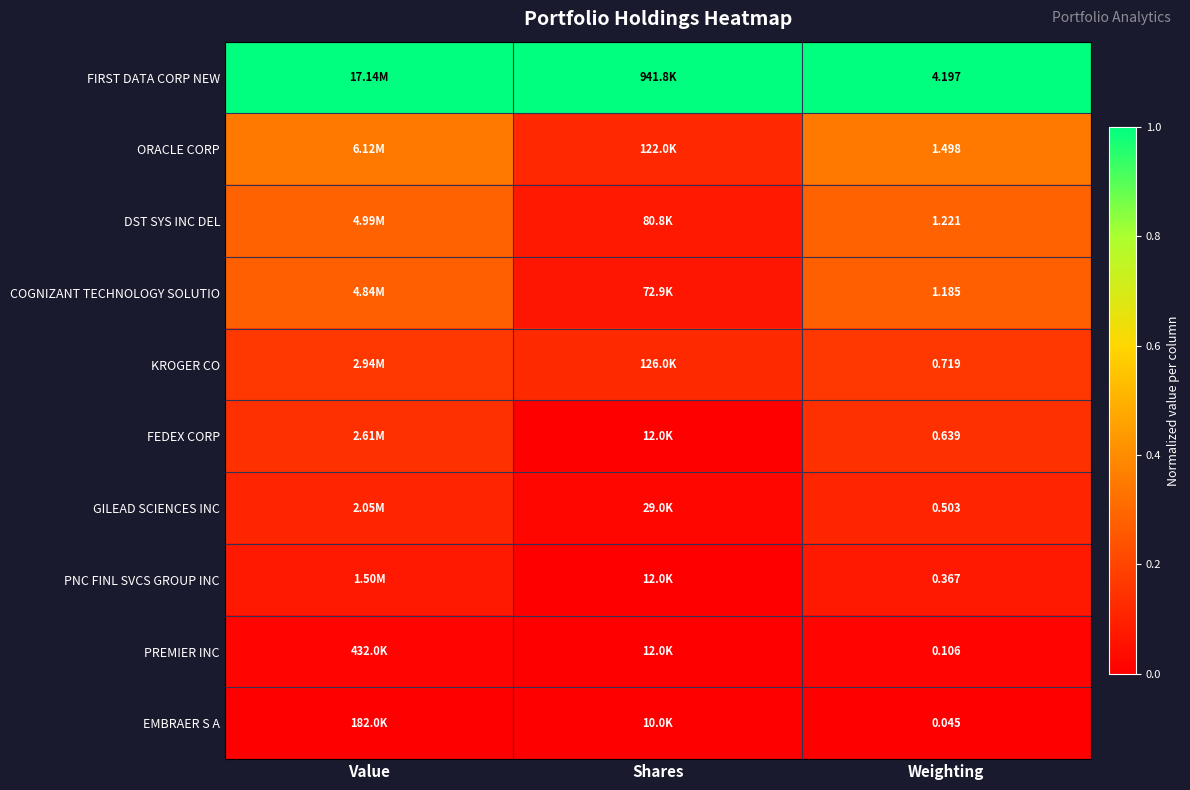

At which label does DST SYS INC DEL reach its minimum?

Shares